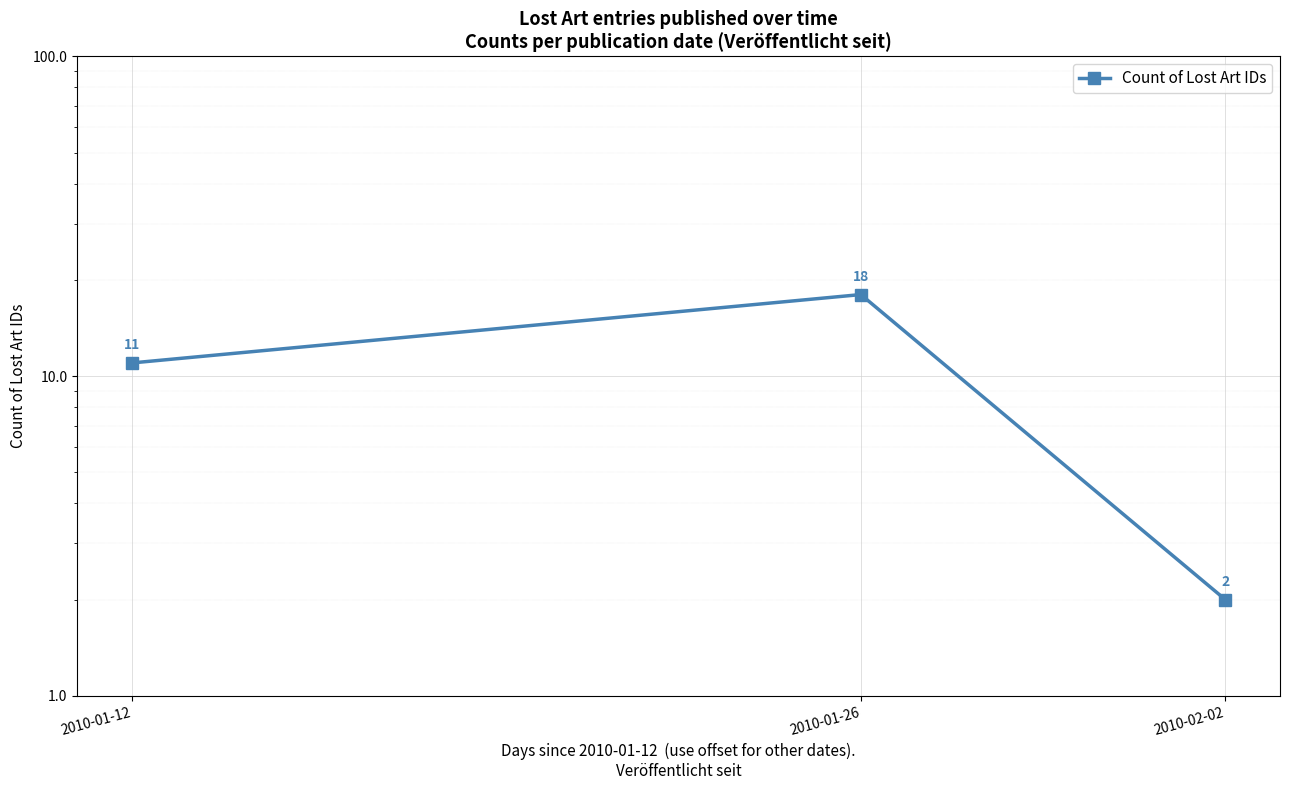

The value at 2010-01-12 is 11. True or false?

True